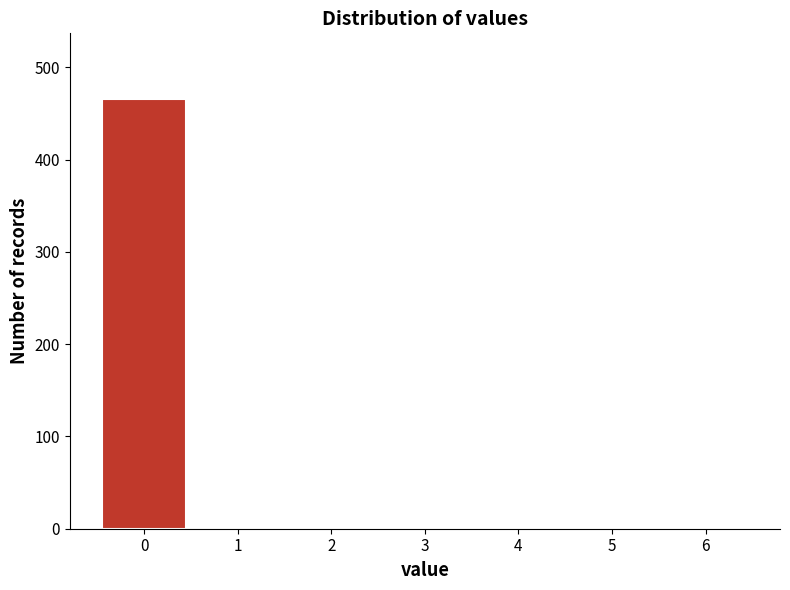

Reading left to right, what are all the values shown in this chart?

0=466	1=0	2=0	3=0	4=0	5=0	6=0